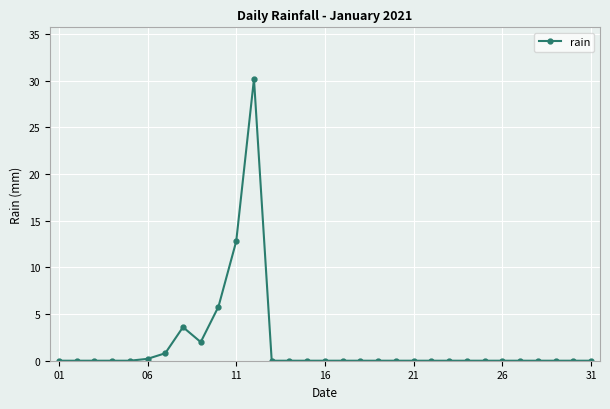

True or false: there are more than 0 points higher than both neighbors.

True